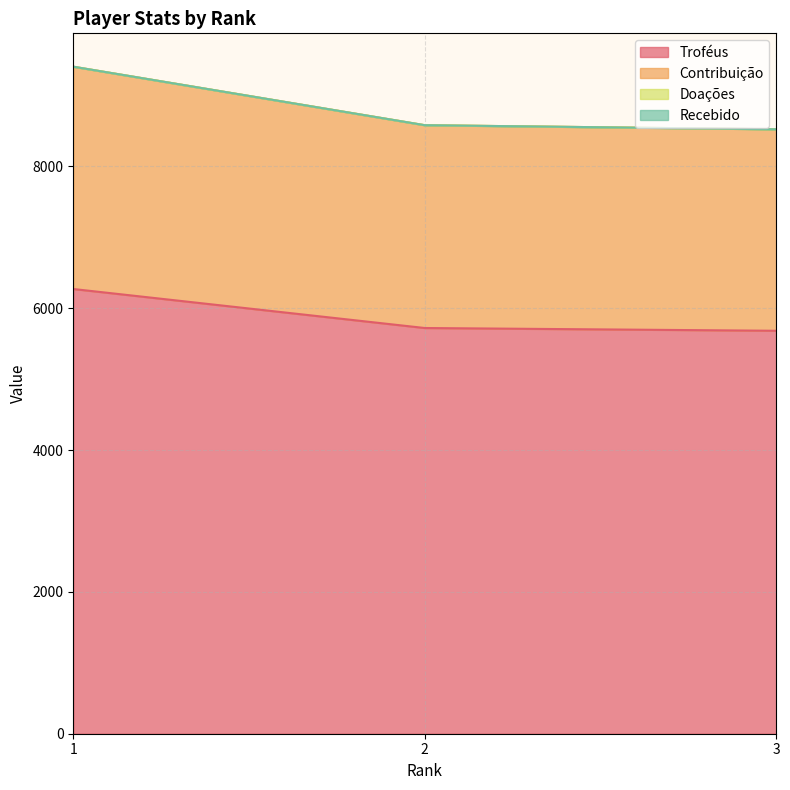

What is the value of the Troféus point at the 1st from the left?

6271